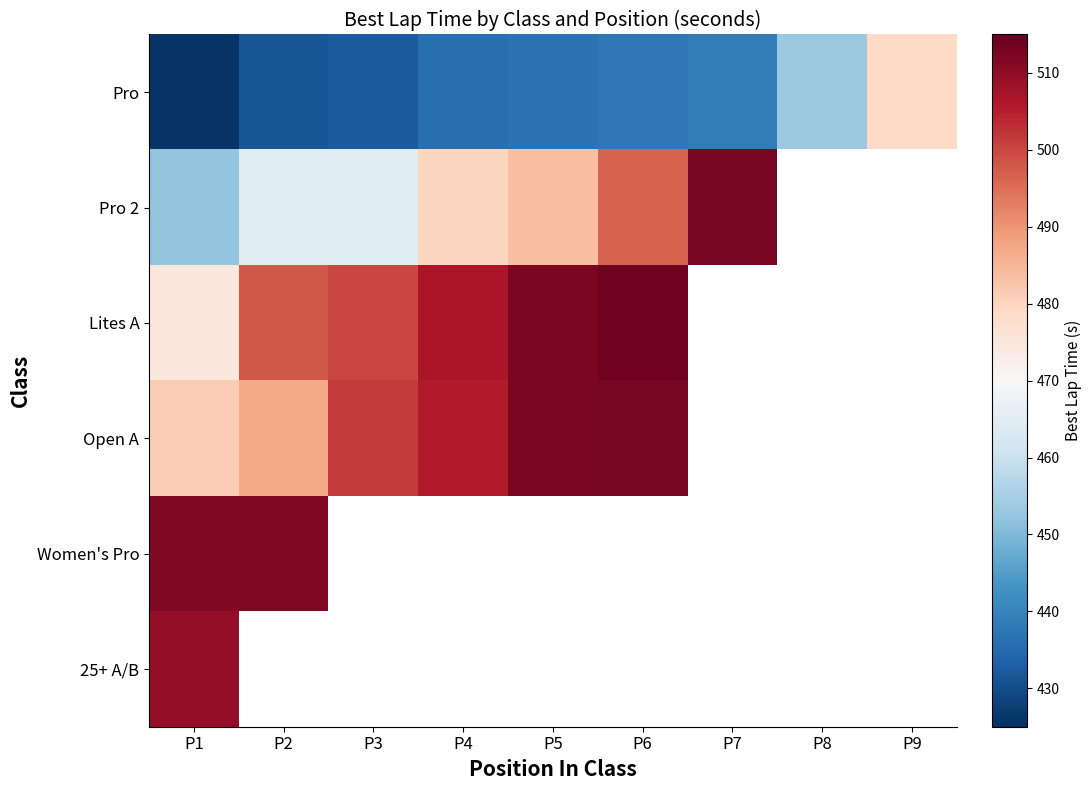

Where is 25+ A/B nearest to the value 509?

P1